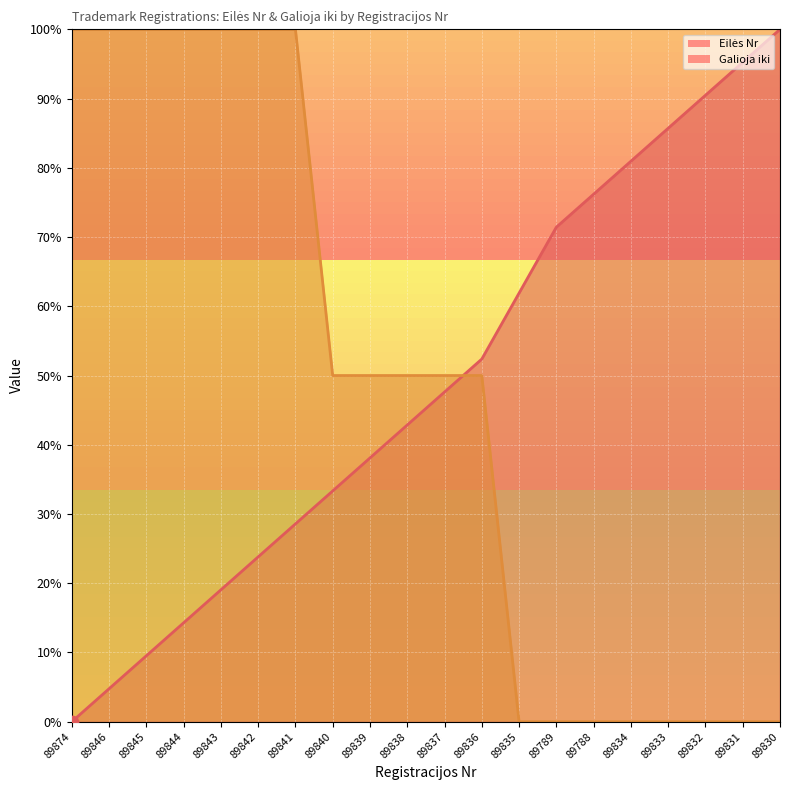

Which series has the largest total across all categories?

Eilės Nr